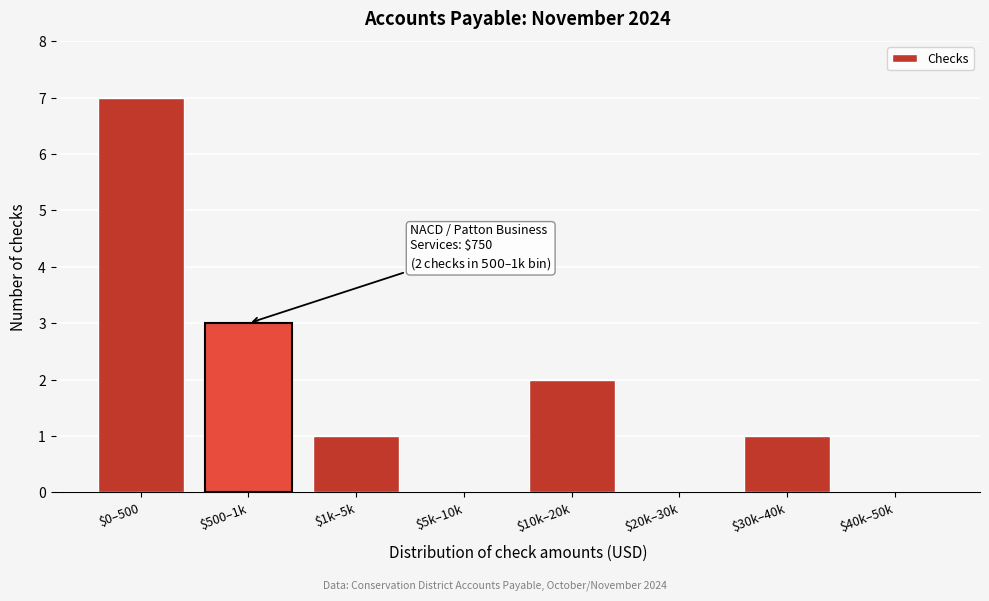

What is the sum of all values?

14